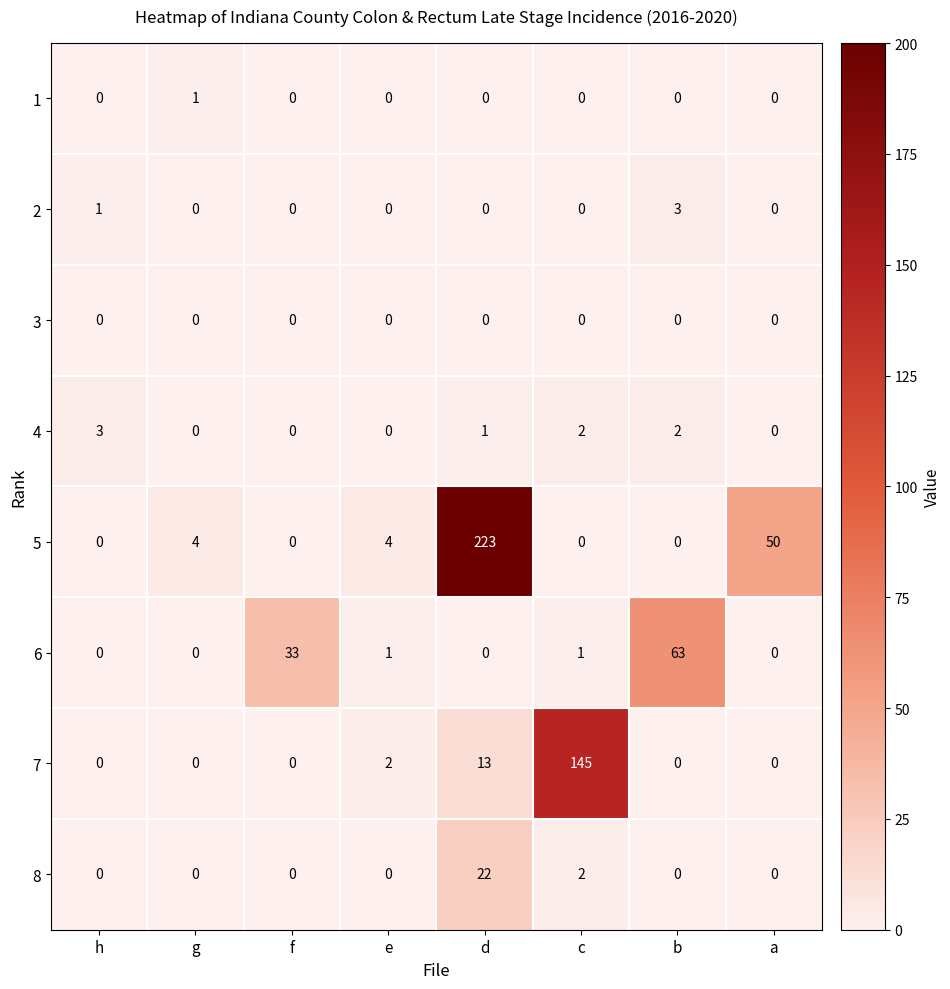

What value does the 6 series have at b, to the nearest 5?

65